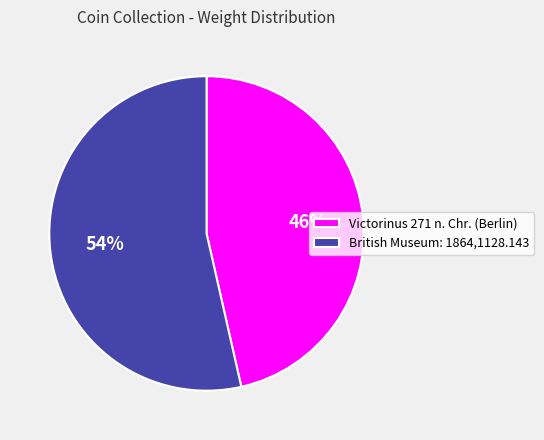

Is the sum of Victorinus 271 n. Chr. (Berlin) and British Museum: 1864,1128.143 greater than half?

Yes